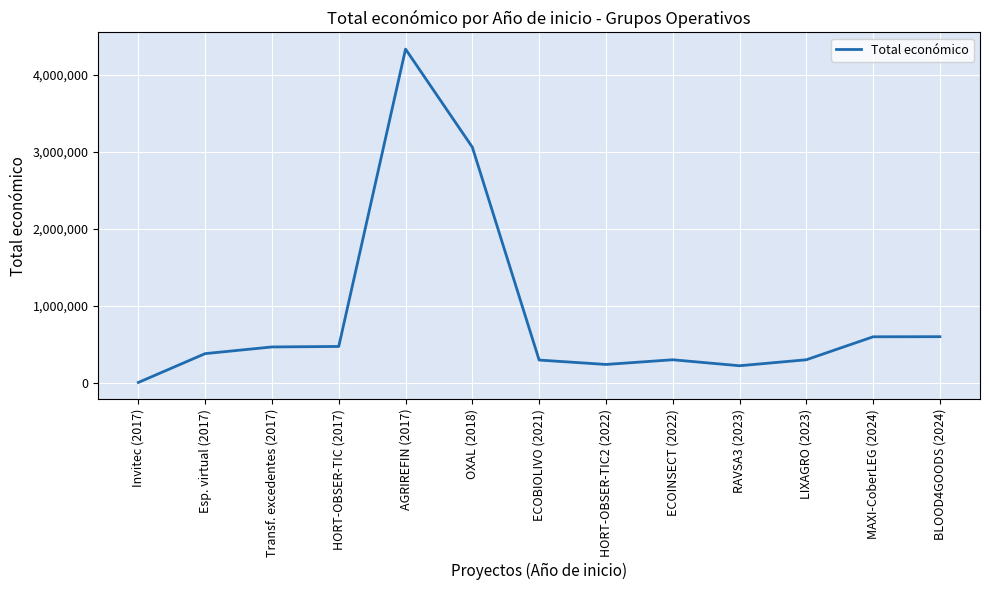

Which category has the lowest value across all series?

Invitec (2017)